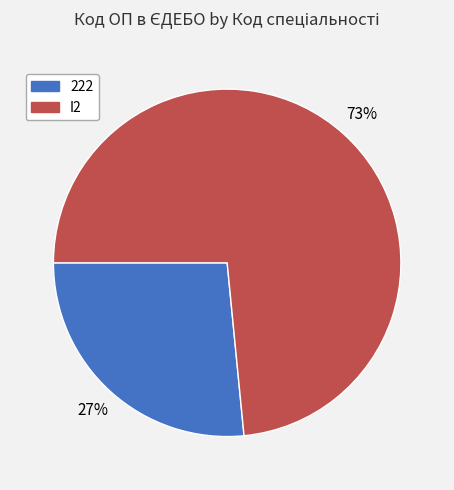

Between 222 and I2, which is larger?

I2